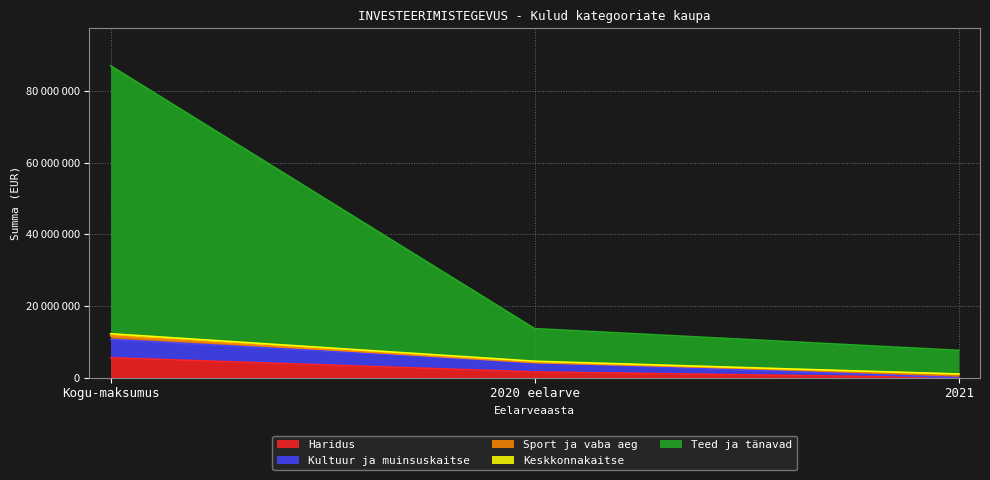

Does the chart have visible grid lines?

Yes